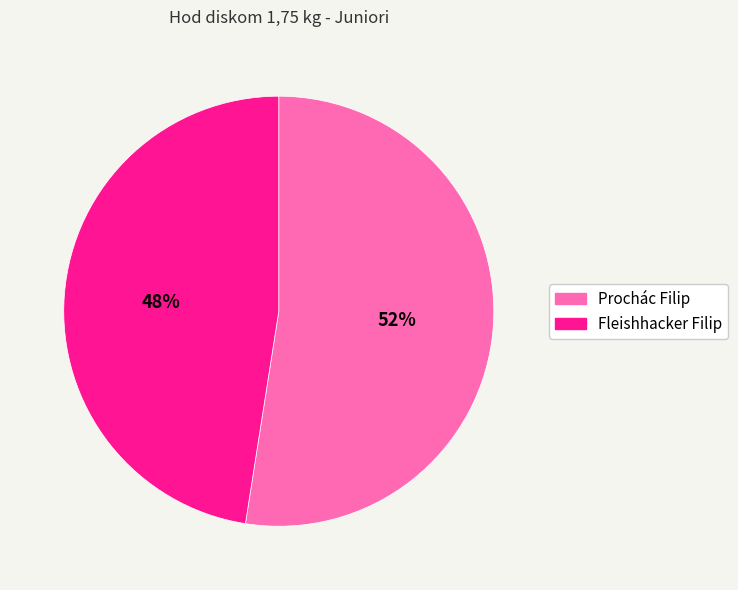

How many segments does this pie chart have?

2